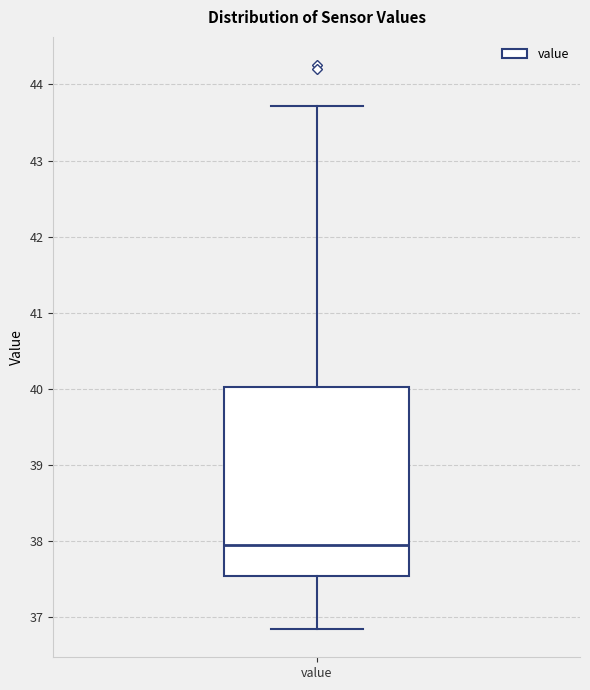

Transcribe this box plot: give where the median line is, the range the box spans, and where the two whiskers end, as read against the y-axis. The values are not printed on the chart, so give them approximately, as read against the axis.

median 37.9, box 37.5 to 40.0, whiskers 36.8 to 43.7